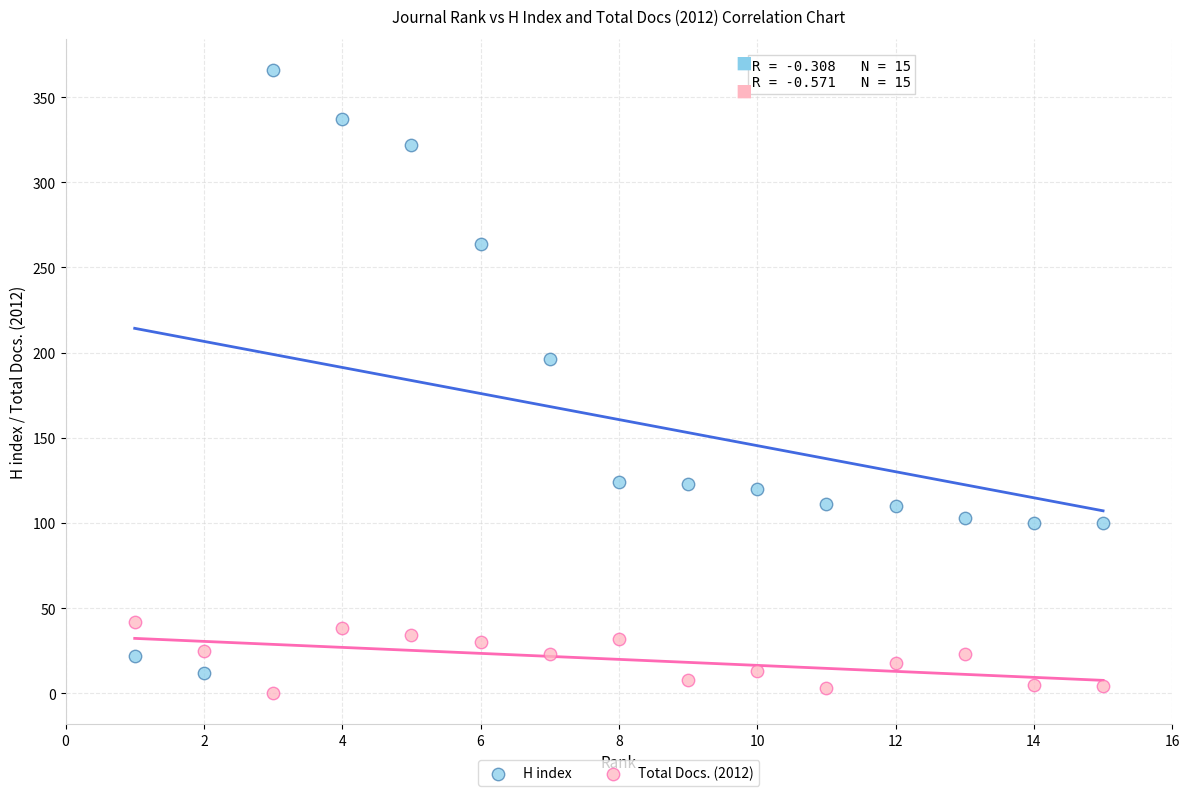

What are all the series names shown in the legend?

H index, Total Docs. (2012)